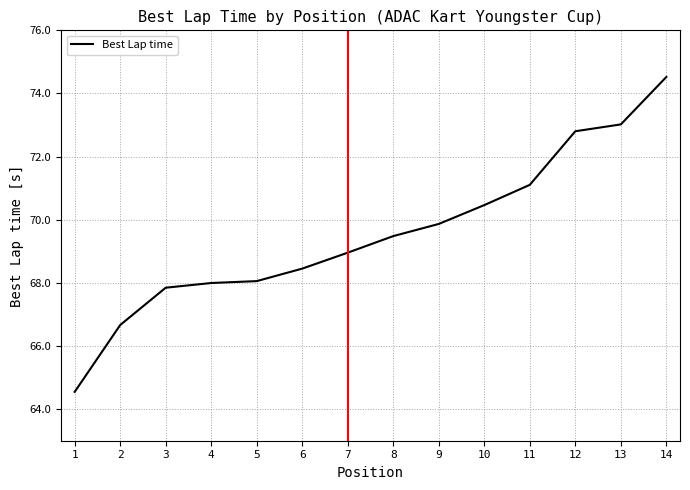

What value does the data have at 4?

68.0